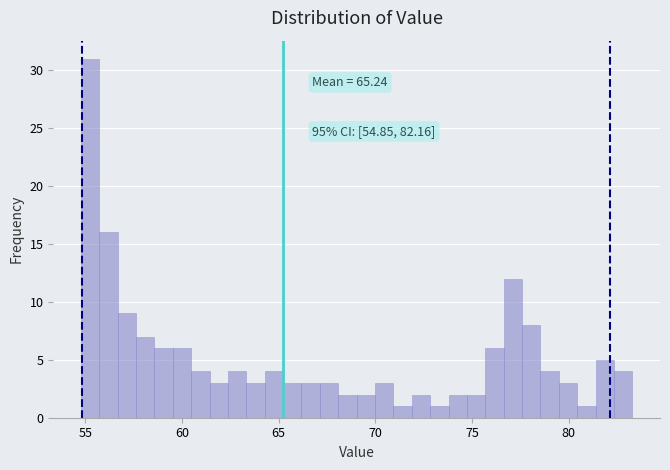

Around what value on the x-axis is the tallest bar? Give the approximate position of its centre, as read against the axis.

55.0